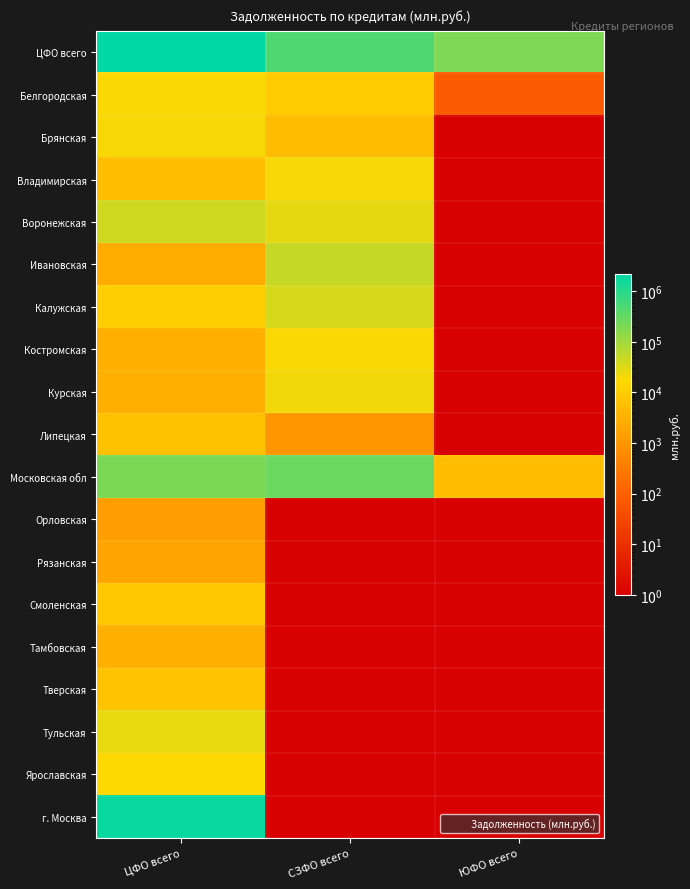

Reading left to right, what are all the values shown in this chart?

ЦФО всего: ЦФО всего=2192738	СЗФО всего=471141	ЮФО всего=192803
Белгородская: ЦФО всего=18670	СЗФО всего=9102	ЮФО всего=78
Брянская: ЦФО всего=19409	СЗФО всего=5118	ЮФО всего=1
Владимирская: ЦФО всего=5666	СЗФО всего=20055	ЮФО всего=1
Воронежская: ЦФО всего=42155	СЗФО всего=27755	ЮФО всего=1
Ивановская: ЦФО всего=2460	СЗФО всего=50756	ЮФО всего=1
Калужская: ЦФО всего=10643	СЗФО всего=36608	ЮФО всего=1
Костромская: ЦФО всего=2935	СЗФО всего=18692	ЮФО всего=1
Курская: ЦФО всего=2875	СЗФО всего=21276	ЮФО всего=1
Липецкая: ЦФО всего=6425	СЗФО всего=966	ЮФО всего=1
Московская обл: ЦФО всего=207774	СЗФО всего=280813	ЮФО всего=5271
Орловская: ЦФО всего=1404	СЗФО всего=1	ЮФО всего=1
Рязанская: ЦФО всего=1854	СЗФО всего=1	ЮФО всего=1
Смоленская: ЦФО всего=8463	СЗФО всего=1	ЮФО всего=1
Тамбовская: ЦФО всего=3000	СЗФО всего=1	ЮФО всего=1
Тверская: ЦФО всего=6989	СЗФО всего=1	ЮФО всего=1
Тульская: ЦФО всего=26173	СЗФО всего=1	ЮФО всего=1
Ярославская: ЦФО всего=17665	СЗФО всего=1	ЮФО всего=1
г. Москва: ЦФО всего=1808178	СЗФО всего=1	ЮФО всего=1